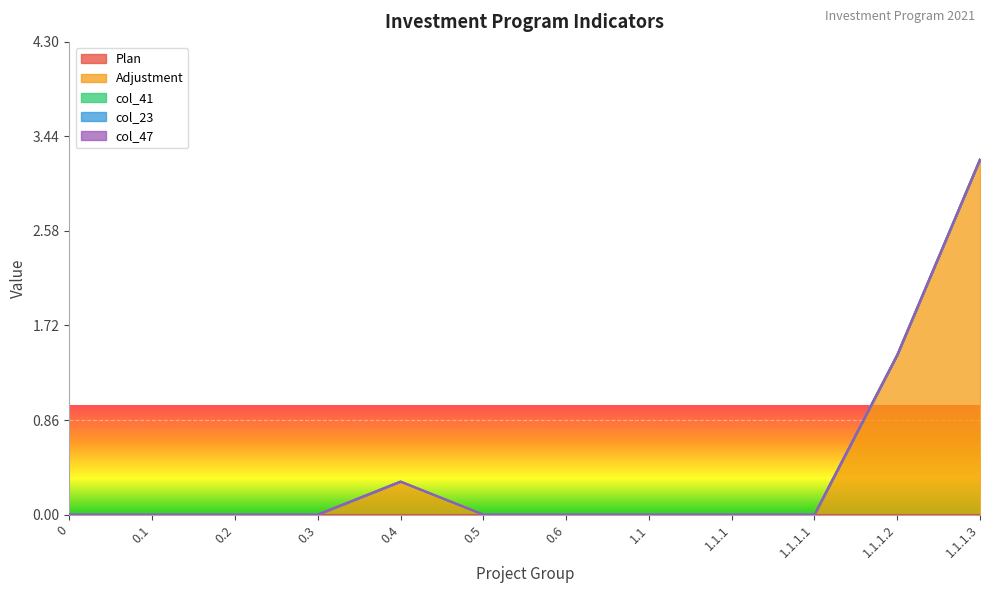

Rank the series by their maximum value, from lowest to highest.

Plan, col_41, col_23, col_47, Adjustment